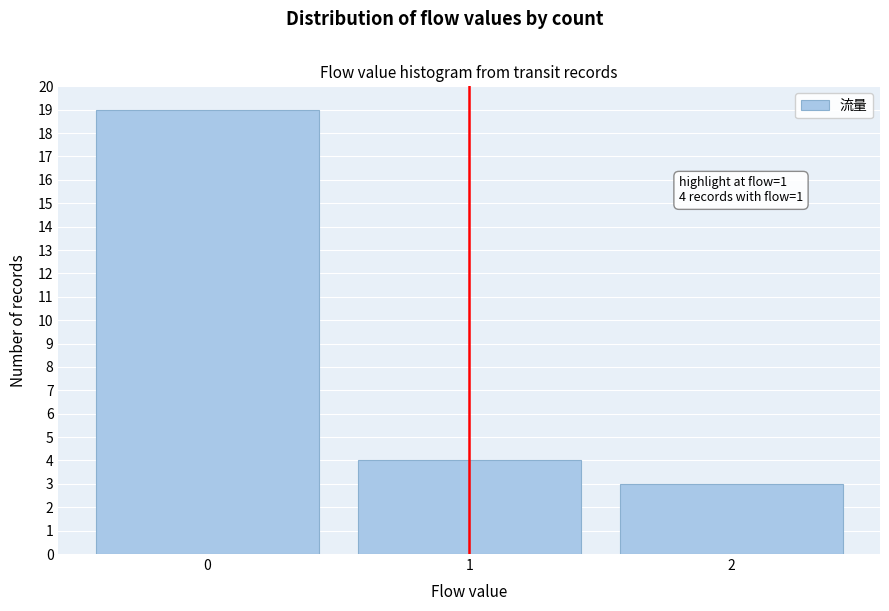

Reading left to right, transcribe all the data shown in this chart.

19	4	3